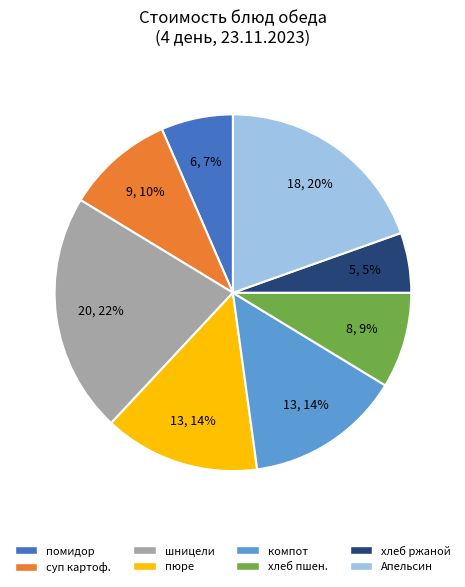

Count the number of slices in the pie.

8